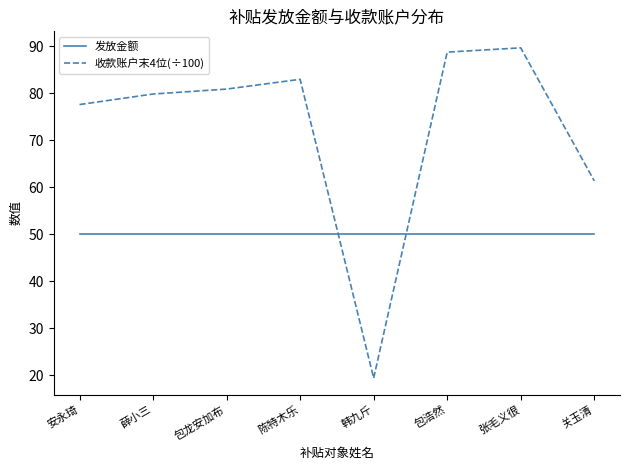

How many interior local peaks does the 收款账户末4位(÷100) series have?

2